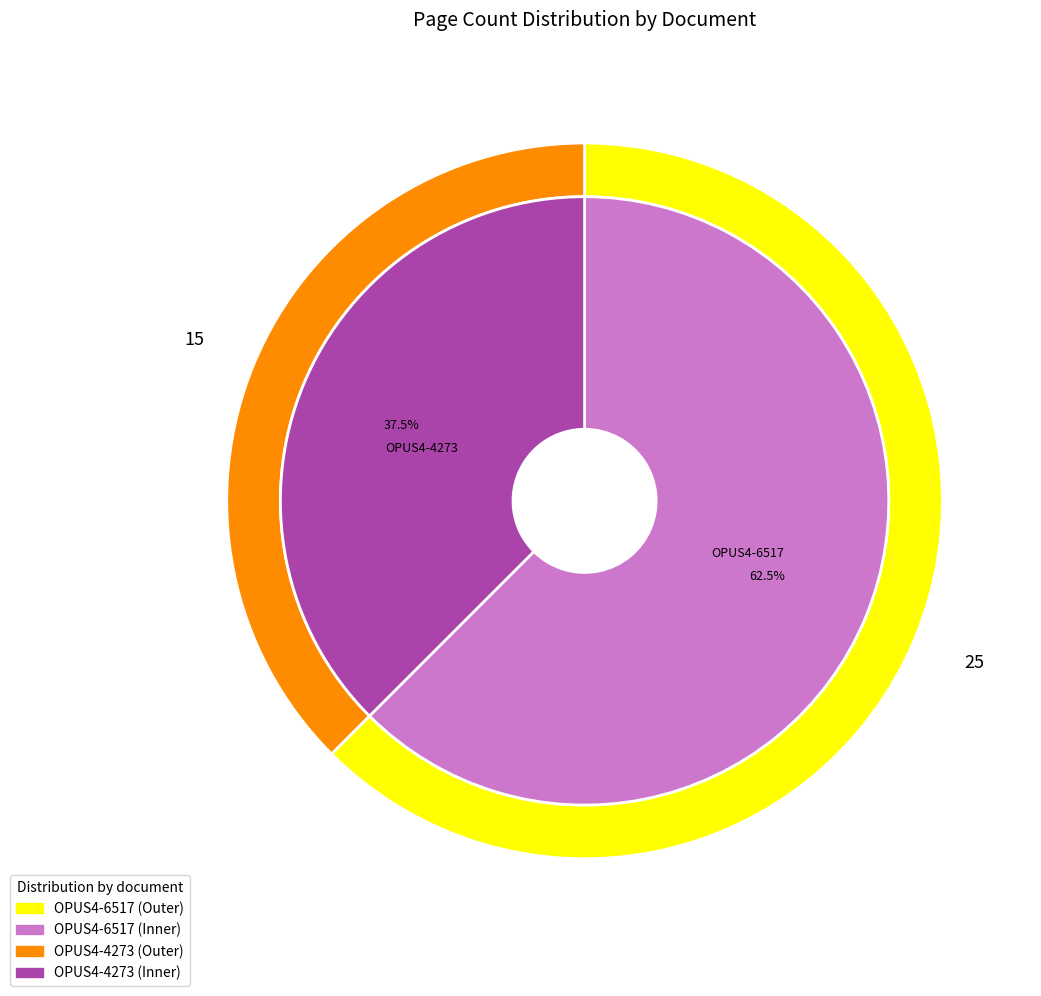

Do OPUS4-6517 and OPUS4-4273 together represent more than half of the pie?

Yes